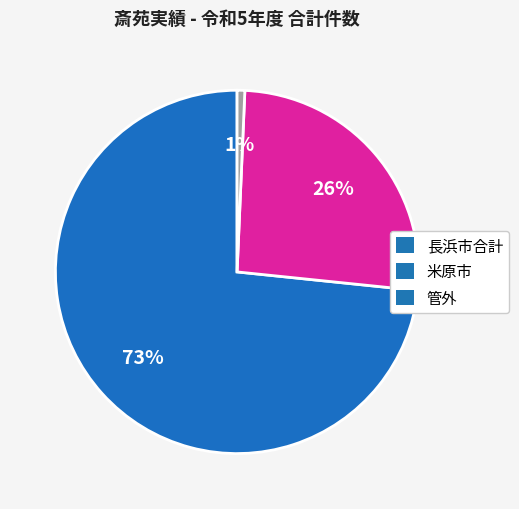

Does 長浜市合計 account for over 50% of the chart?

Yes